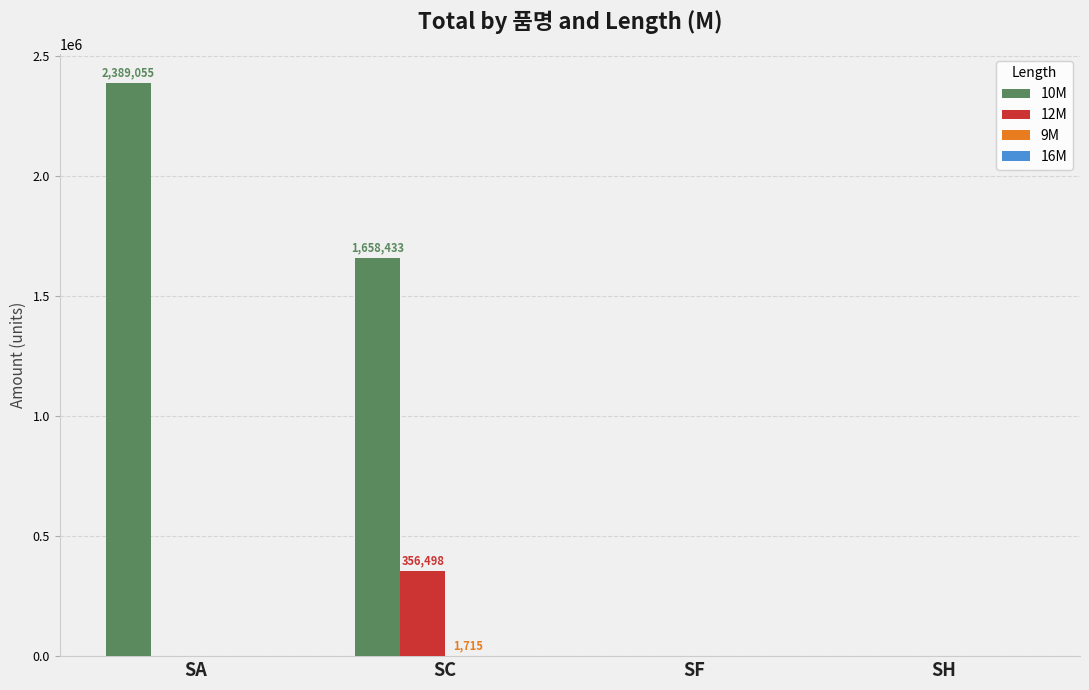

The value of 12M at SA is -193017. True or false?

False